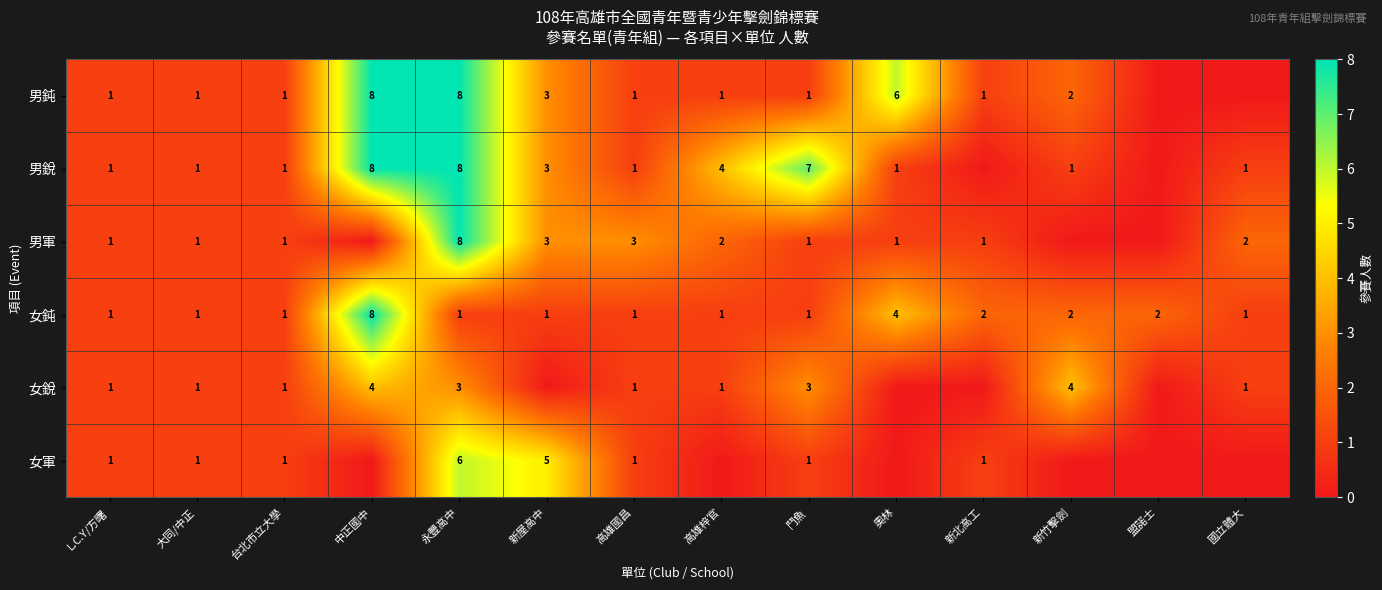

What is the difference between the maximum and minimum values in the 女鈍 series?

7